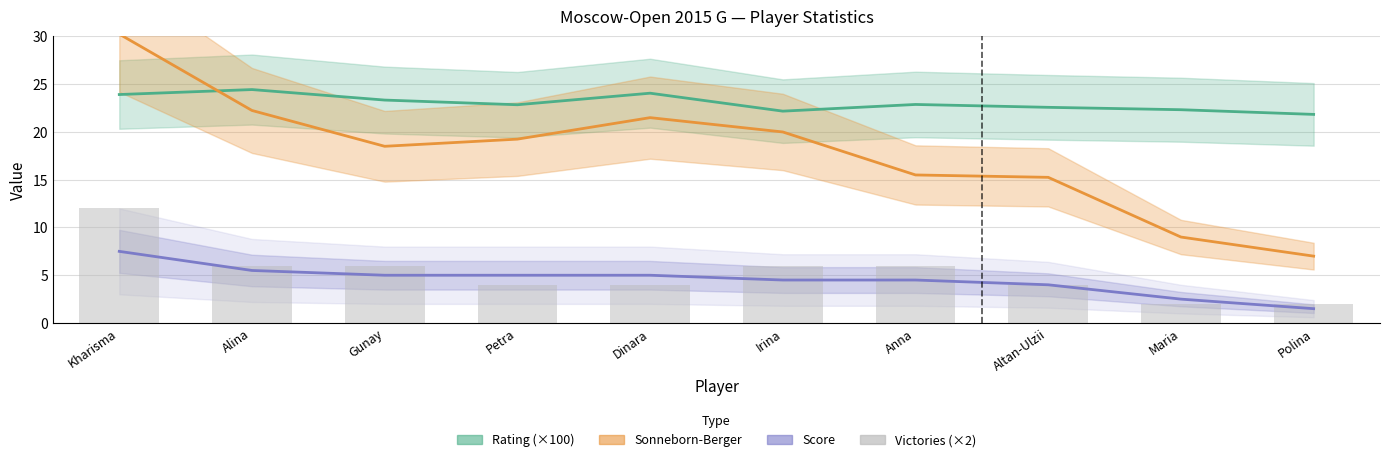

The chart shows a value of 6 at Petra. True or false?

False